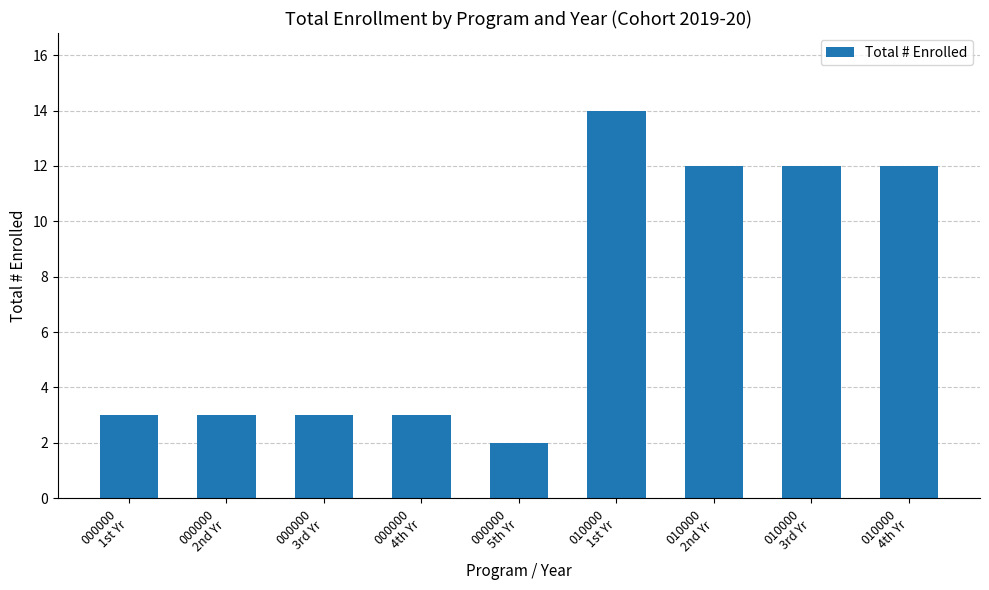

What is the change in value from 000000
3rd Yr to 000000
5th Yr?

-1